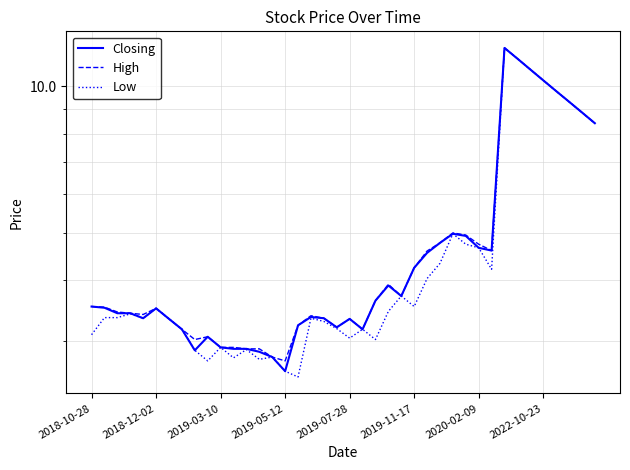

What is the minimum value shown in the chart?

2.5